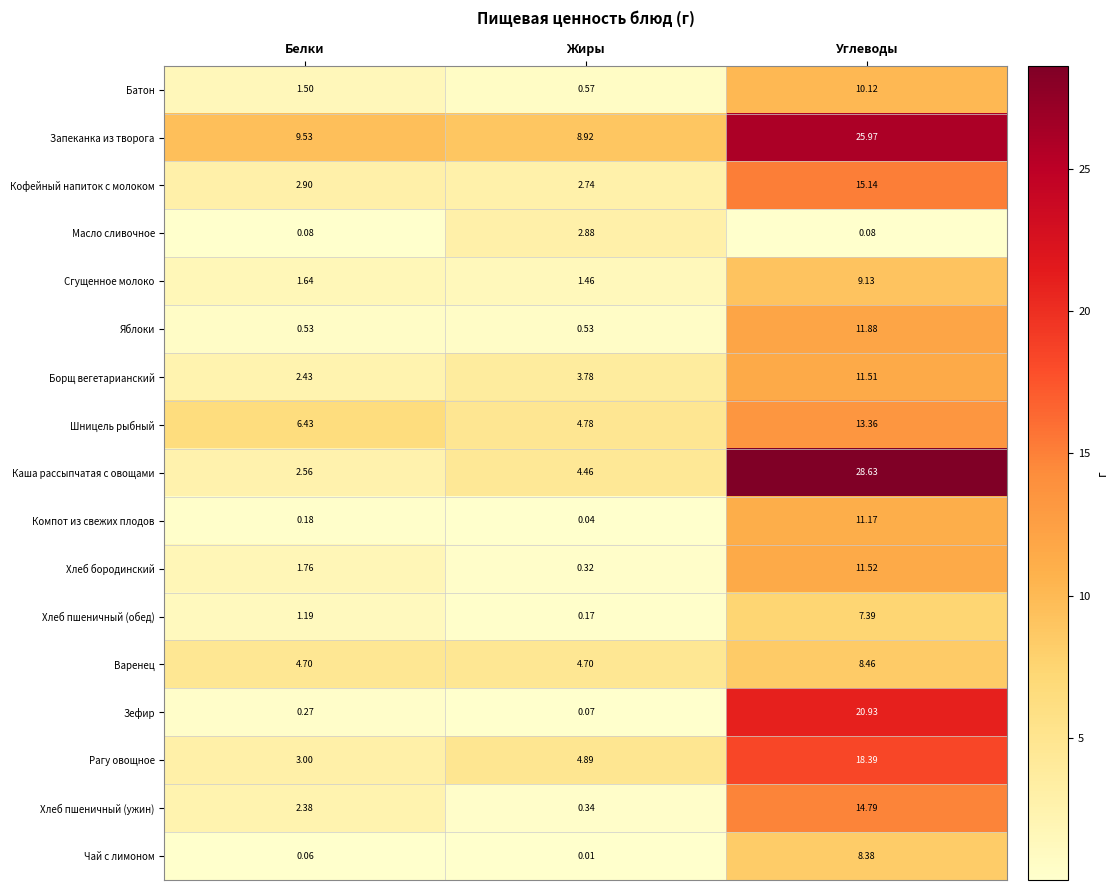

Which series has the largest range (max minus min)?

Каша рассыпчатая с овощами